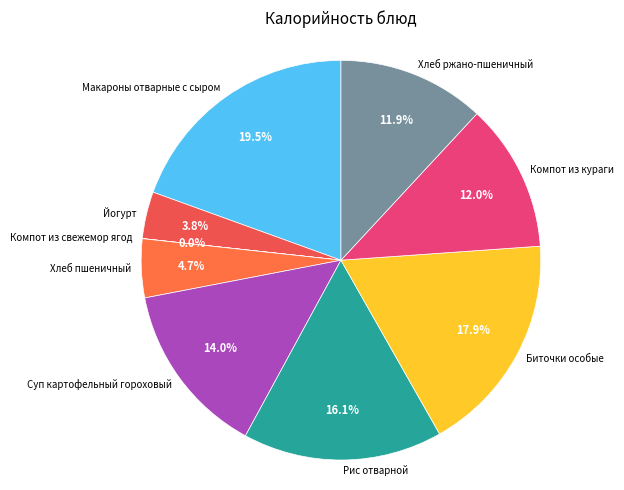

To the nearest percent, what percentage of the pie is Хлеб пшеничный?

5%